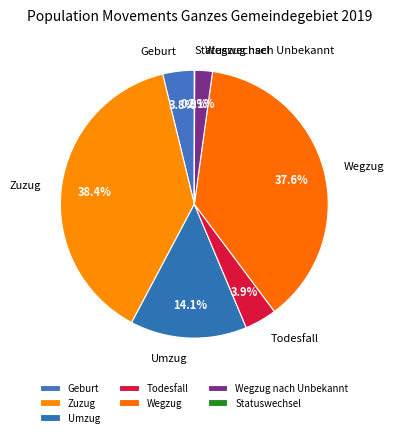

What is the largest slice in the pie chart?

Zuzug